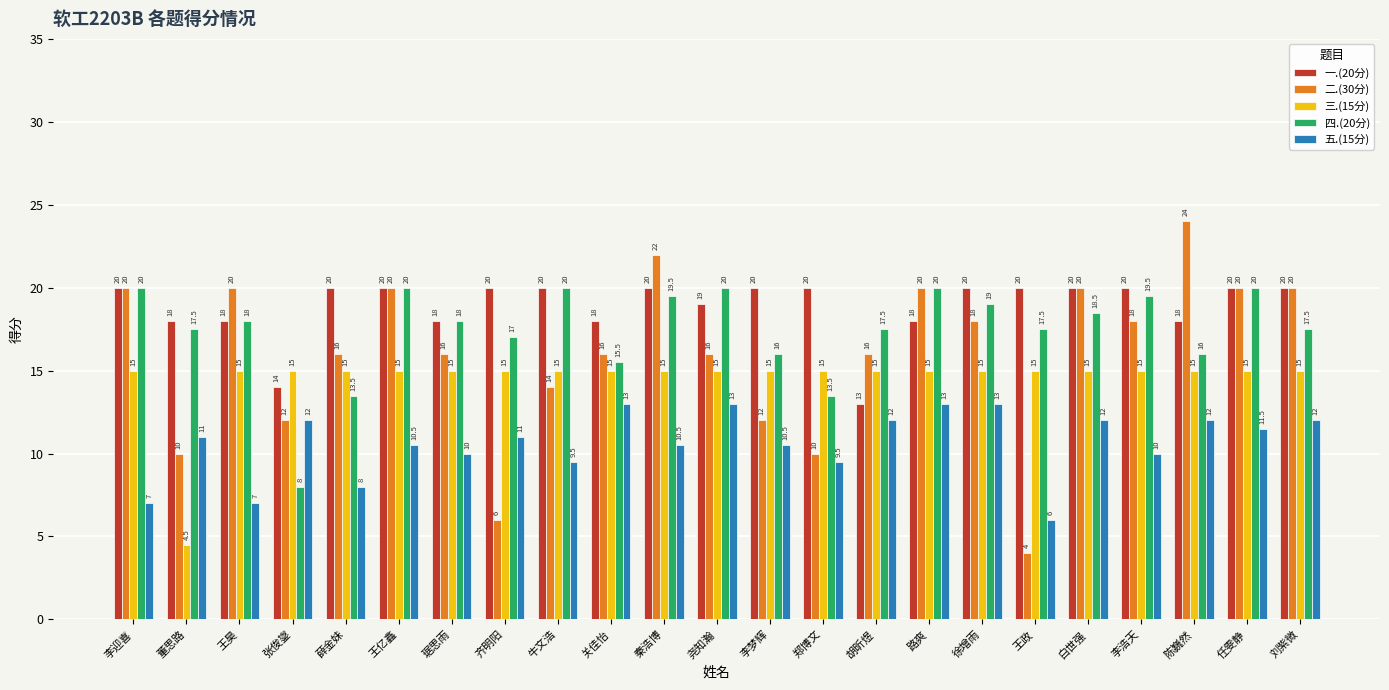

How many bars are there in each group?

5